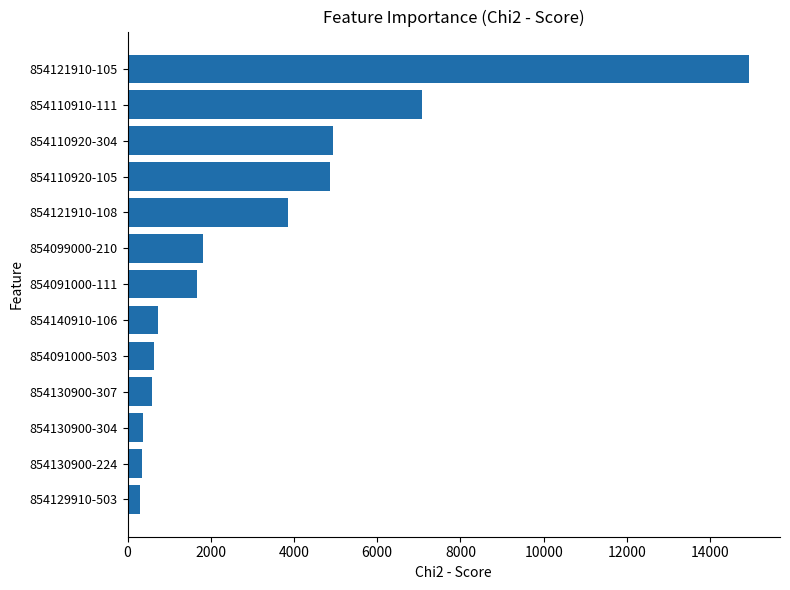

What is the maximum value shown in the chart?

14933